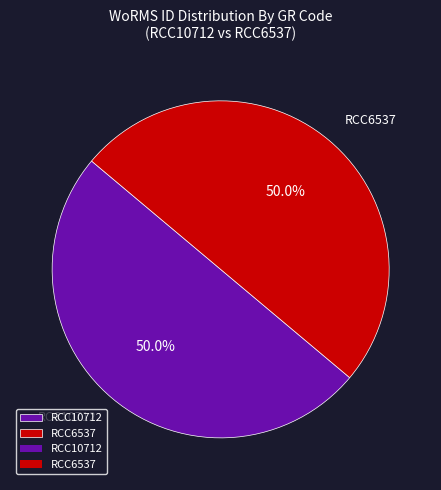

To the nearest percent, what portion does RCC10712 represent?

50%